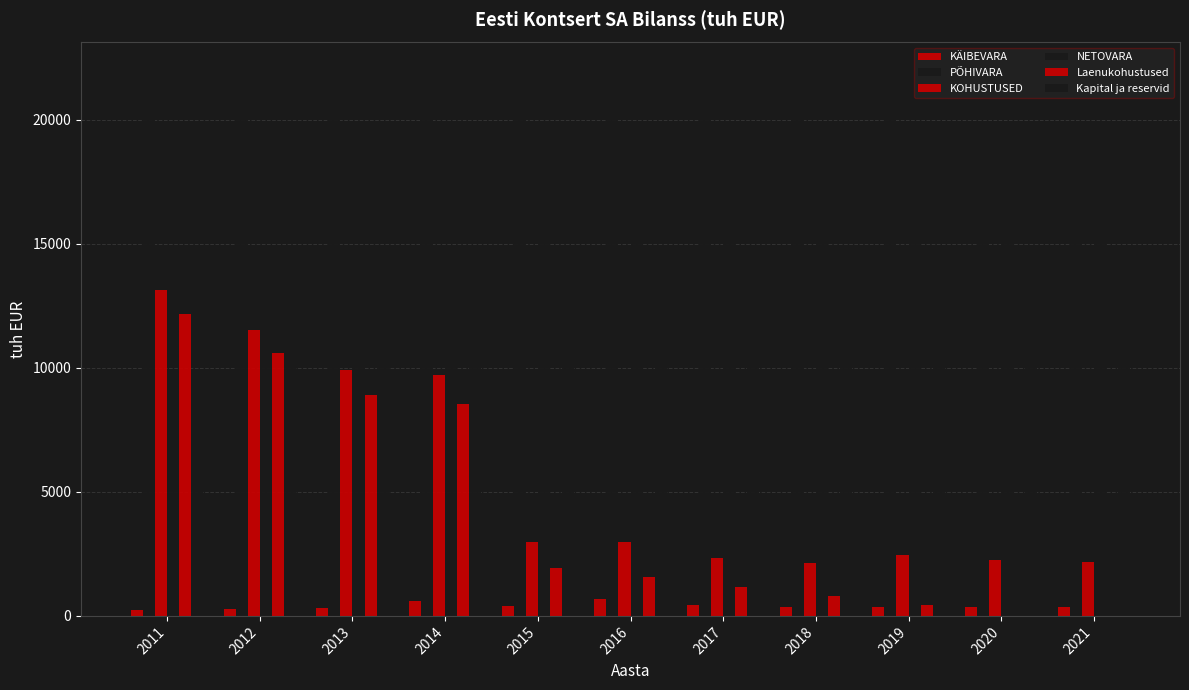

Where is PÕHIVARA nearest to the value 20969?

2014